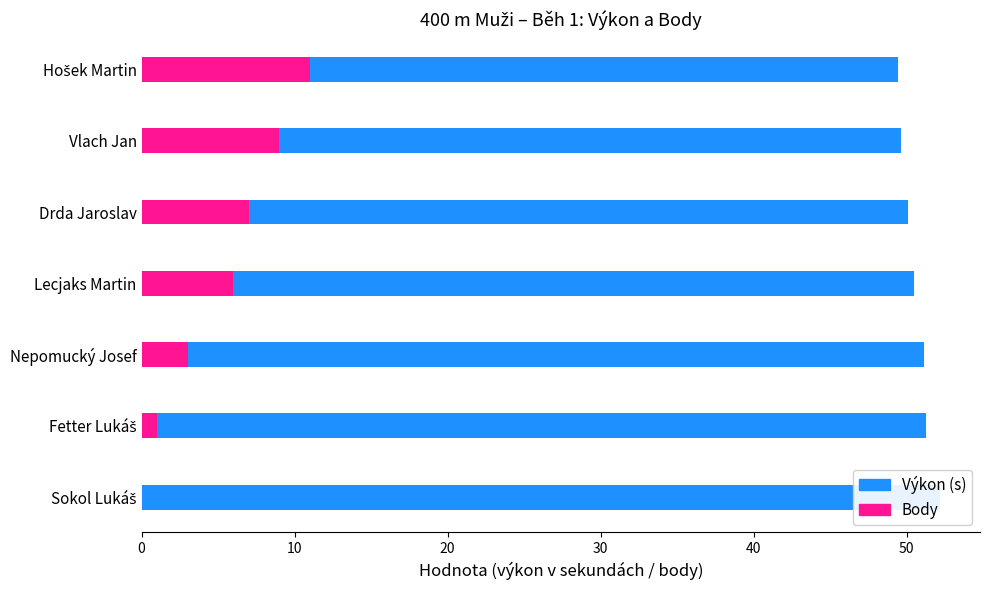

How many data points in Výkon (s) are above 50?

5